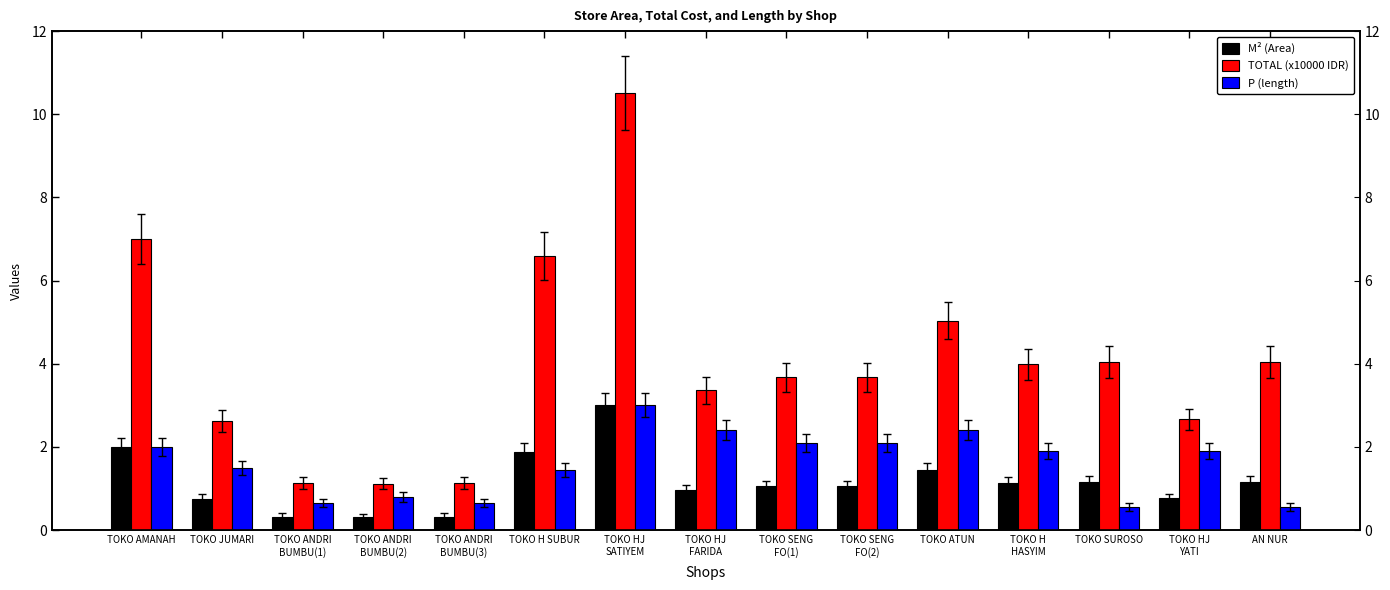

Which label corresponds to the largest value in the chart?

TOKO HJ
SATIYEM